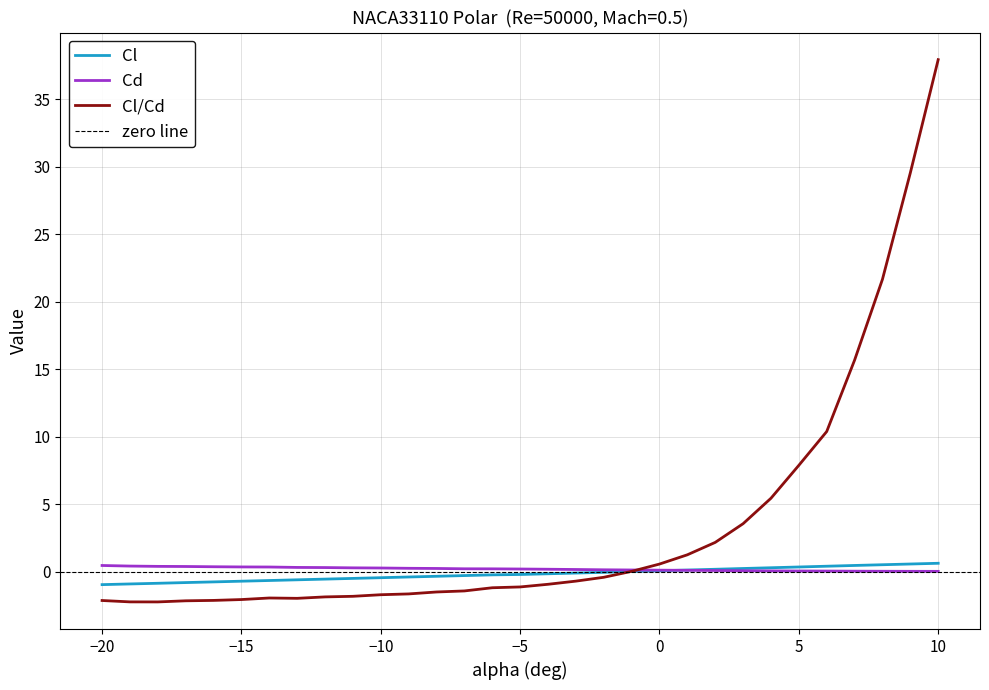

How many data points in Cl are above 0?

12